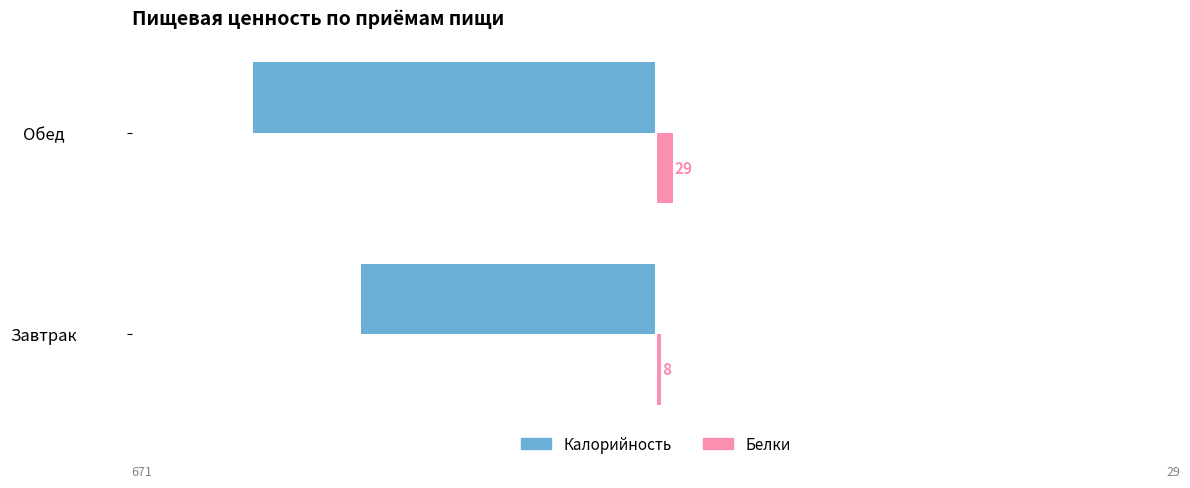

Which series has the largest range (max minus min)?

Калорийность